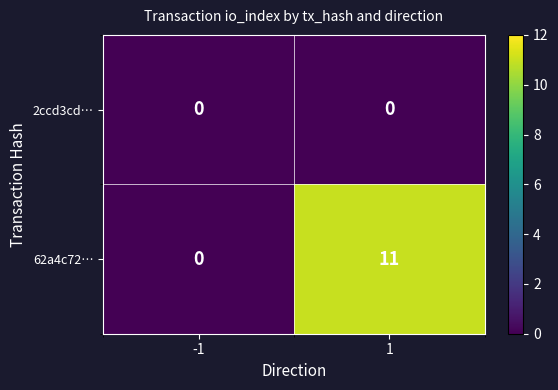

What is the average value of the 62a4c72… series?

6